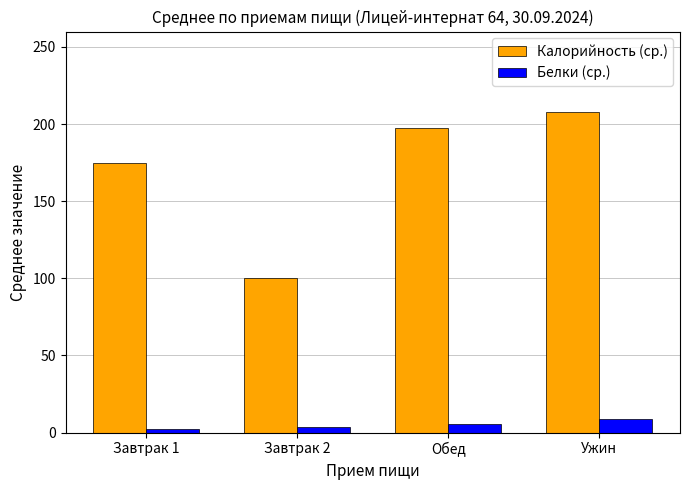

Rank the series by their maximum value, from lowest to highest.

Белки (ср.), Калорийность (ср.)